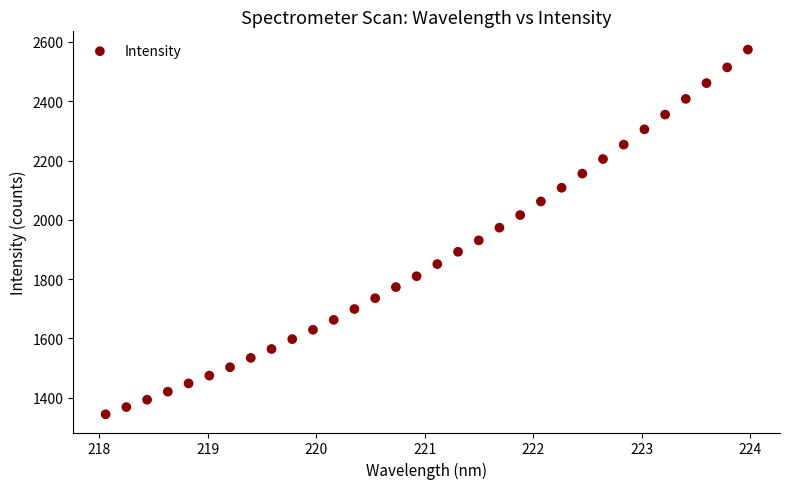

What is the range of Y values (max minus min)?

1231.0